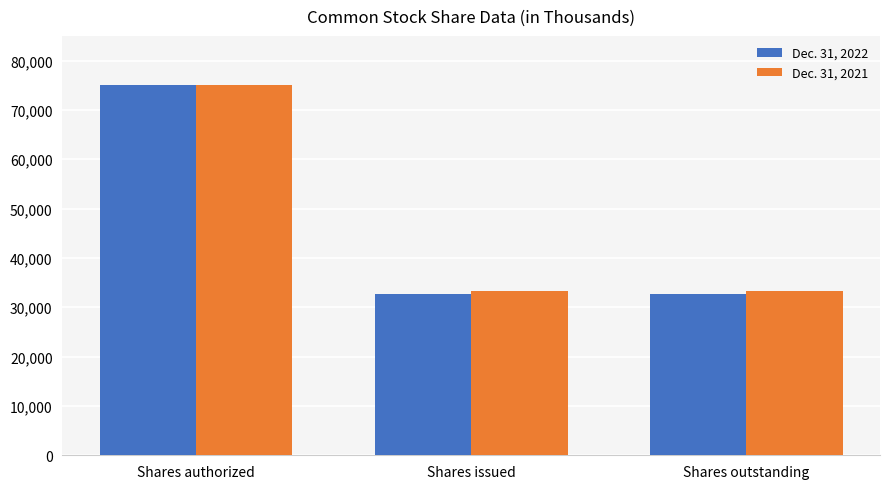

How many groups of bars are there?

3